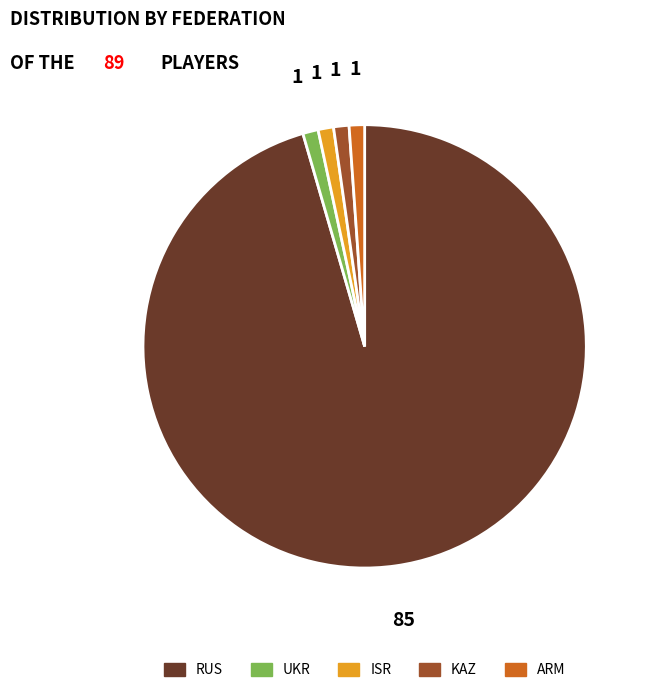

Which slice represents more than half of the pie?

RUS